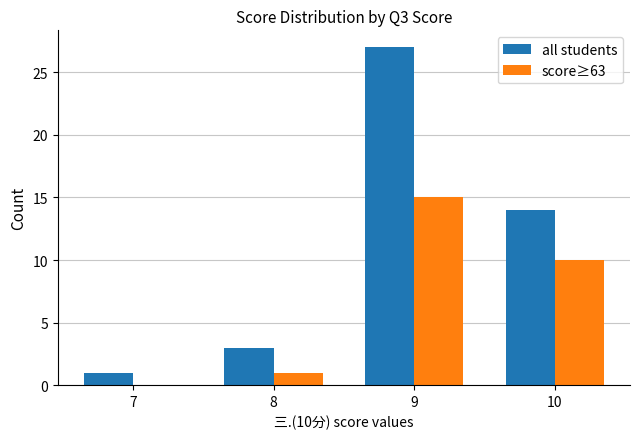

At which label does all students reach its peak?

9